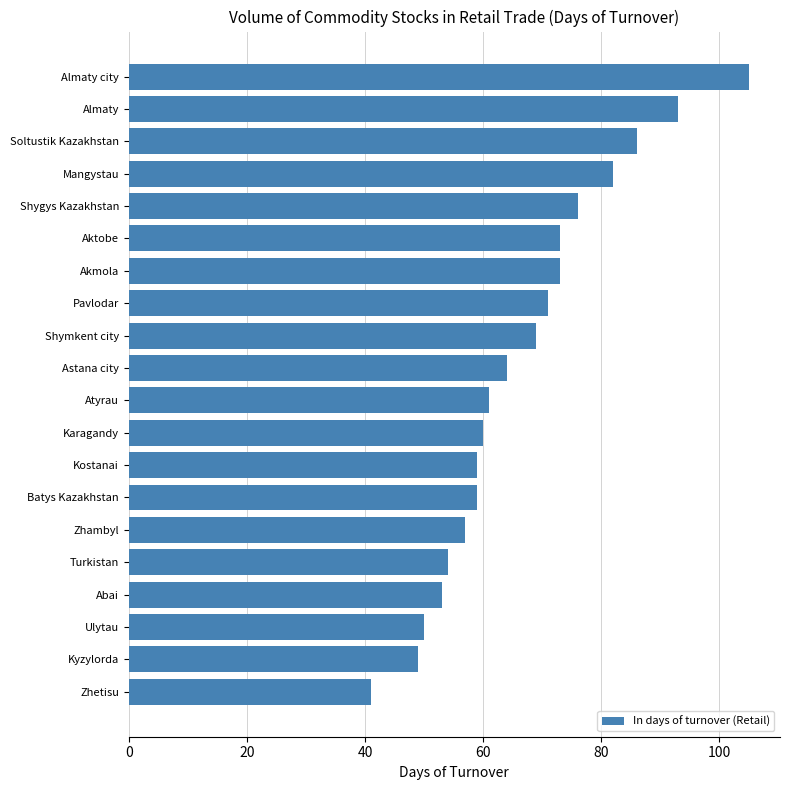

What is the sum of all values?

1335